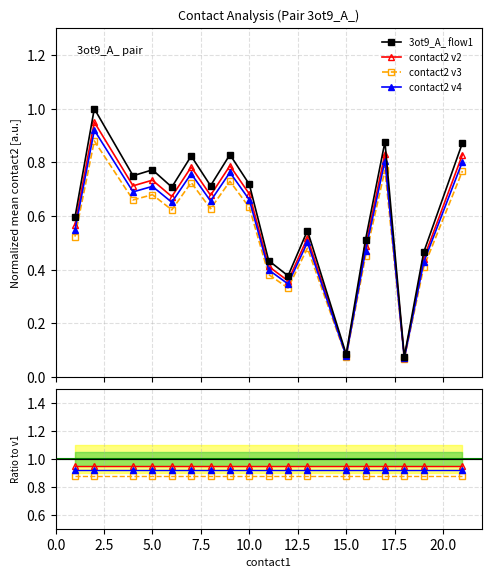

The contact2 v2 series shows 0.4 at 10.0. True or false?

False